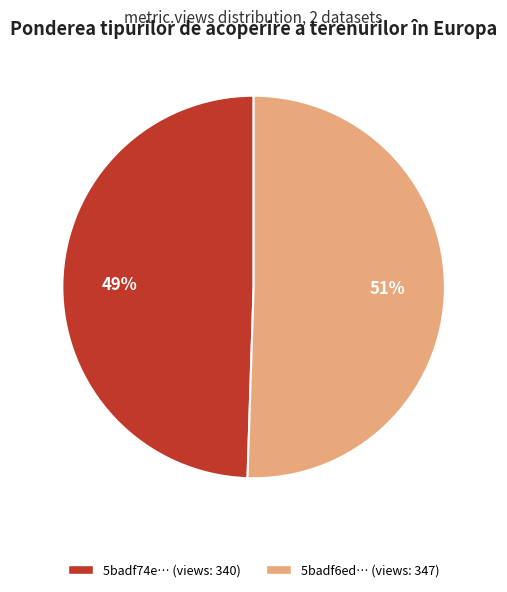

Is there any slice that represents more than half of the pie?

Yes